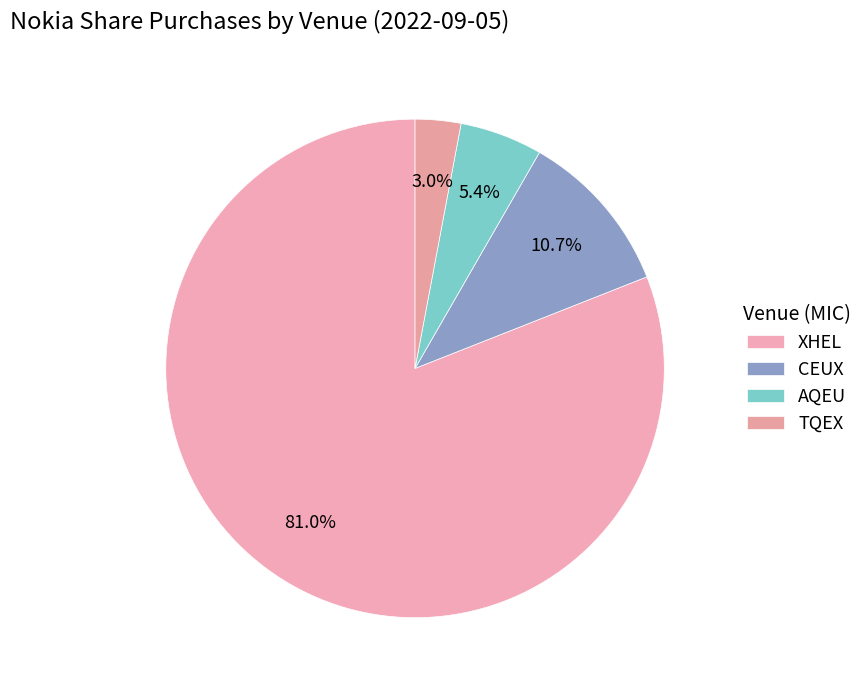

True or false: CEUX accounts for 20% of the total.

False